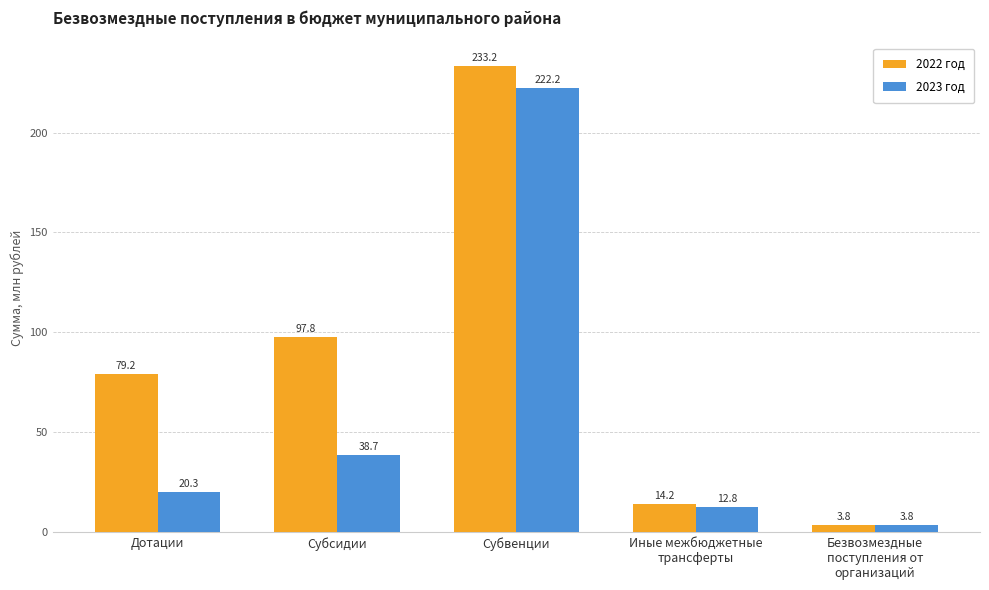

Reading left to right, extract all data points from this chart.

2022 год: Дотации=79.2	Субсидии=97.8	Субвенции=233.2	Иные межбюджетные
трансферты=14.2	Безвозмездные
поступления от
организаций=3.8
2023 год: Дотации=20.3	Субсидии=38.7	Субвенции=222.2	Иные межбюджетные
трансферты=12.8	Безвозмездные
поступления от
организаций=3.8